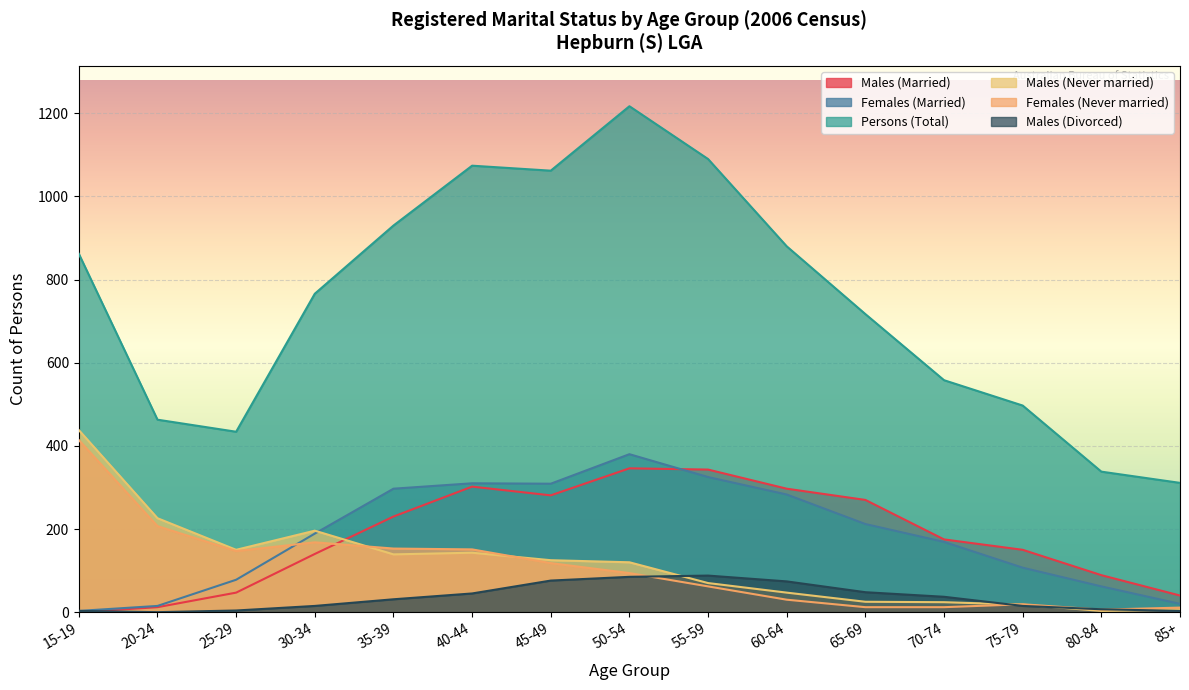

What are all the series names shown in the legend?

Males (Married), Females (Married), Persons (Total), Males (Never married), Females (Never married), Males (Divorced)